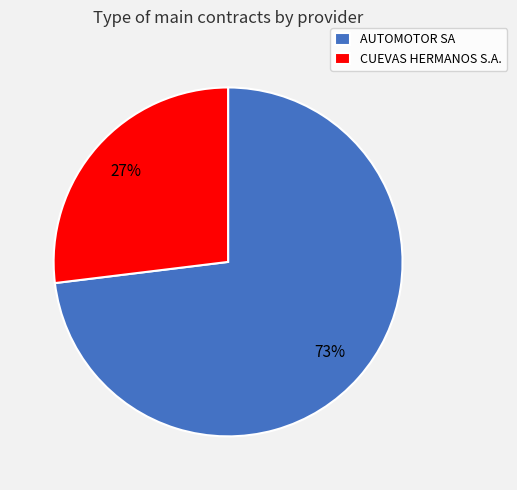

Is the sum of CUEVAS HERMANOS S.A. and AUTOMOTOR SA greater than half?

Yes